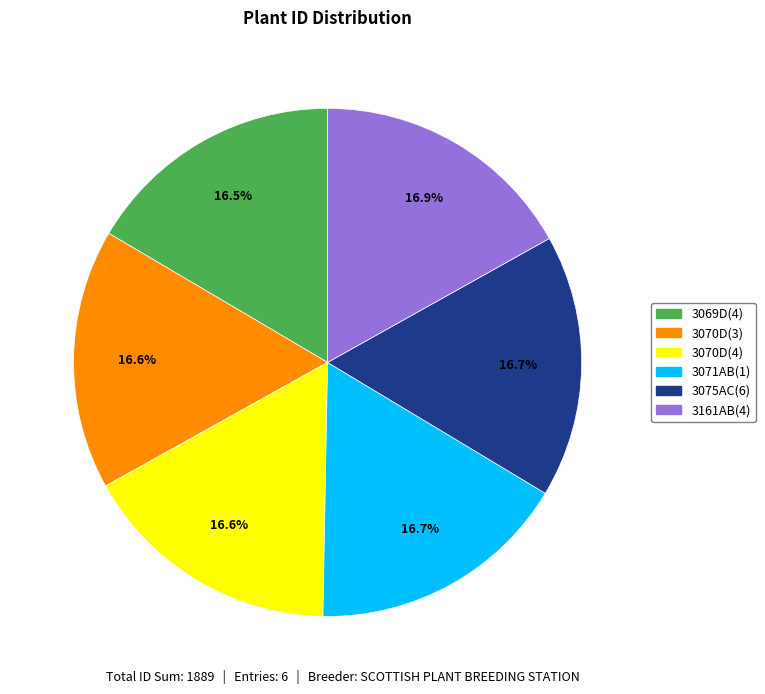

What portion of the pie excludes 3070D(4)?

83.4%